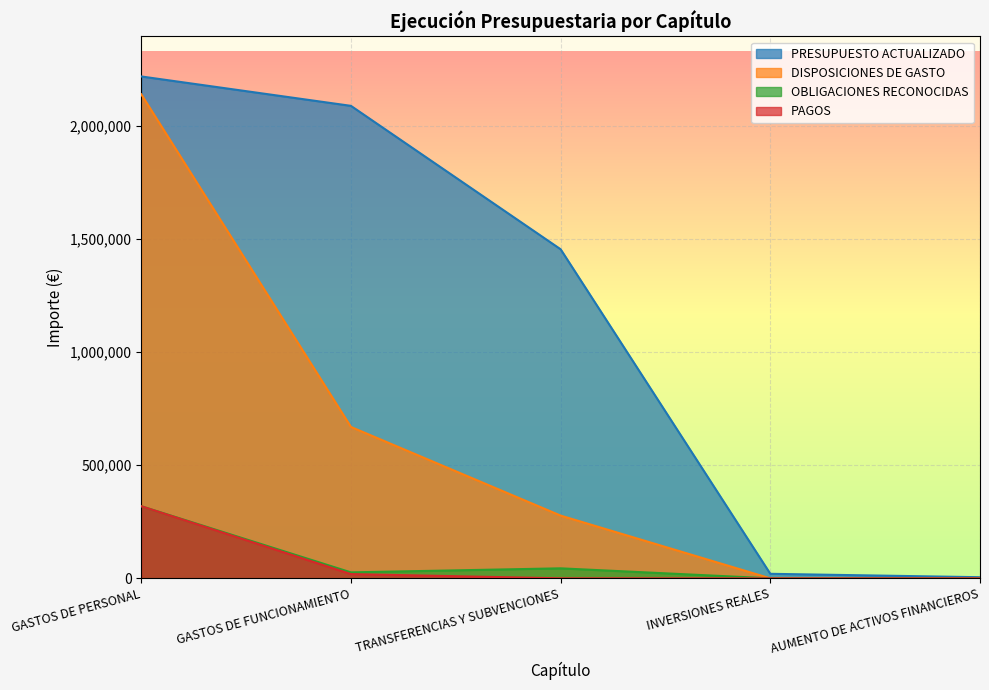

What is the total value across all series at GASTOS DE FUNCIONAMIENTO?

2800731